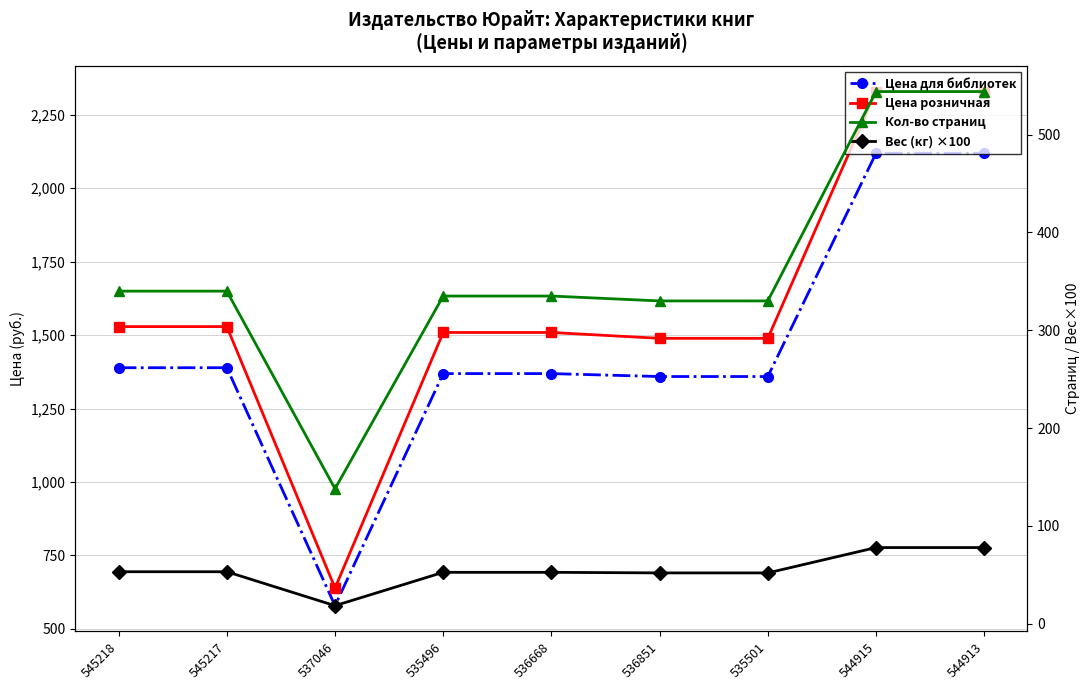

What are all the series names shown in the legend?

Цена для библиотек, Цена розничная, Кол-во страниц, Вес (кг) ×100